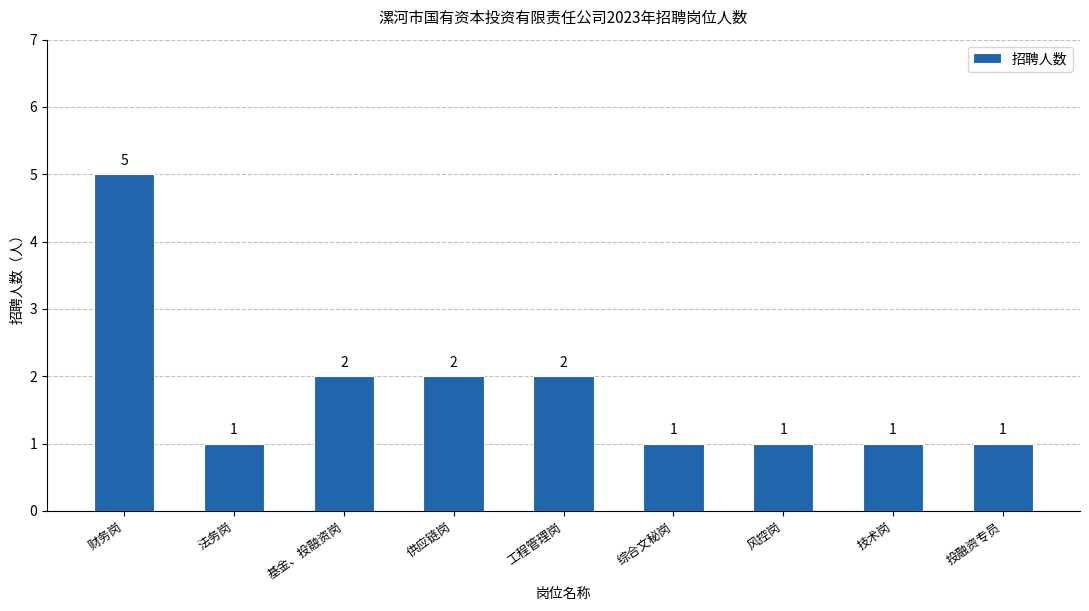

Is it true that the value at 供应链岗 is 4?

False